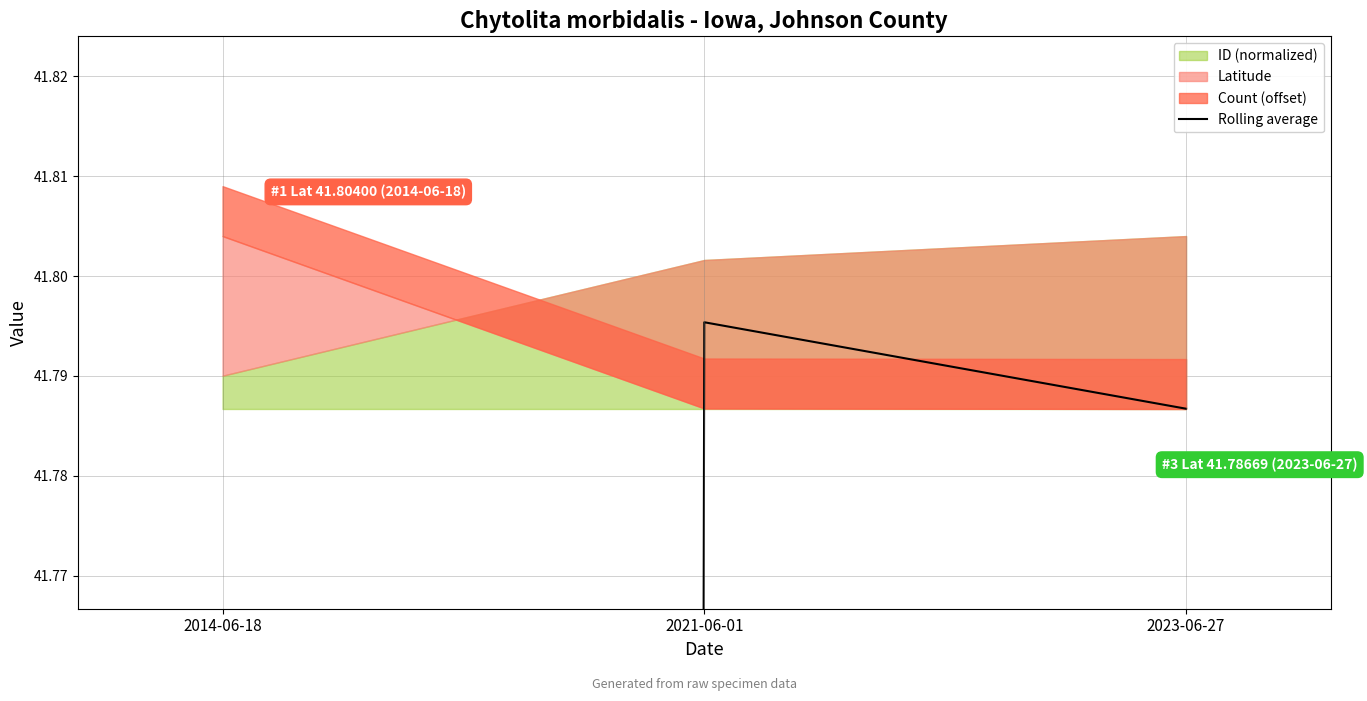

List the labels in order of value, smallest first.

2014-06-18, 2023-06-27, 2021-06-01